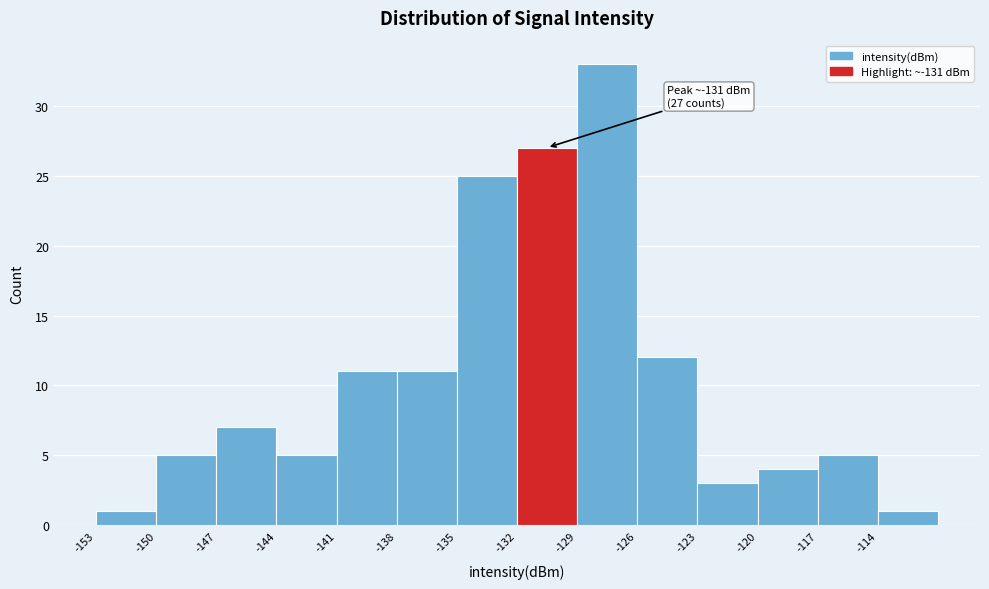

Over which range of the x-axis is the bar tallest?

-129 to -126